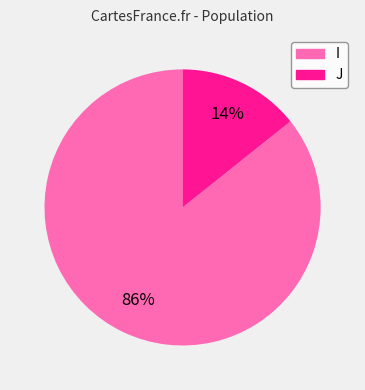

Does any single category account for the majority?

Yes